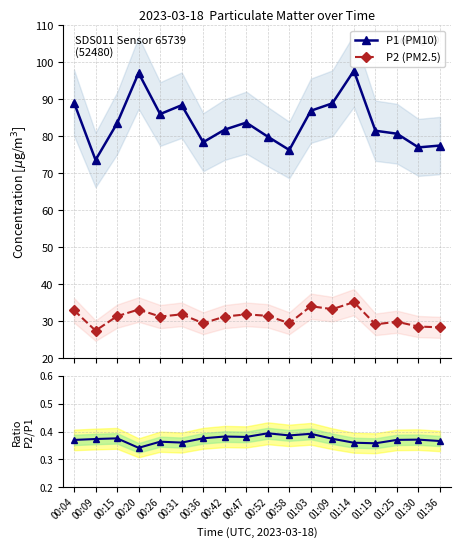

What is the sum of the P2 (PM2.5) values at 01:30 and 01:19?

57.8